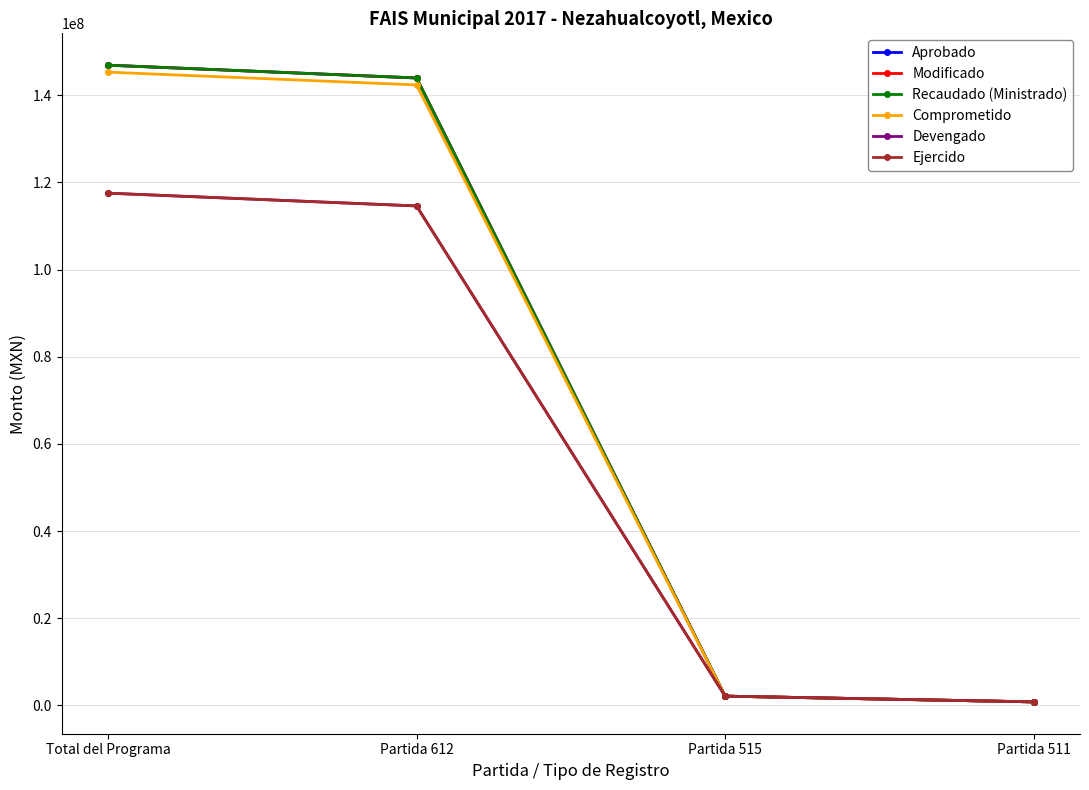

What is the label of the 1st point from the left?

Total del Programa